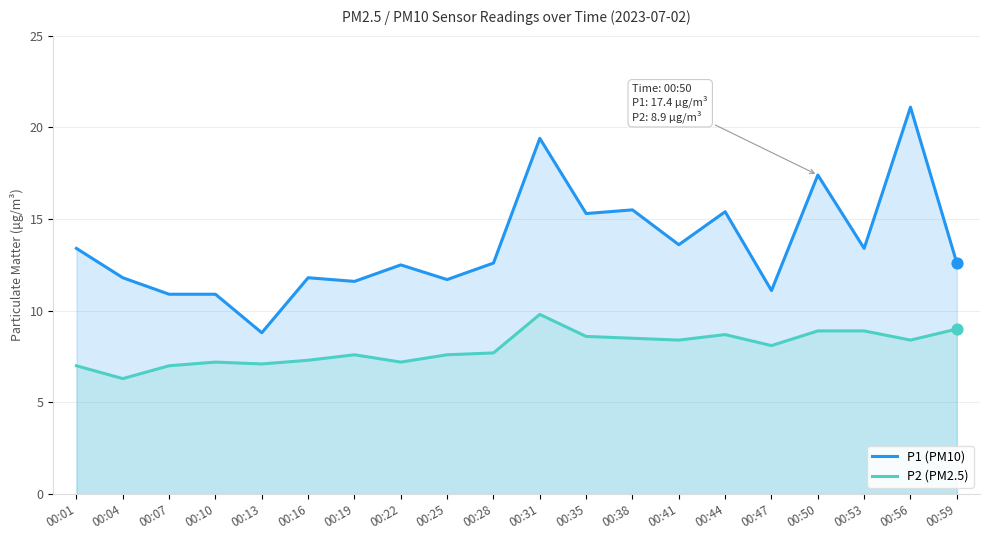

Which series has the widest spread of Y values?

P1 (PM10)